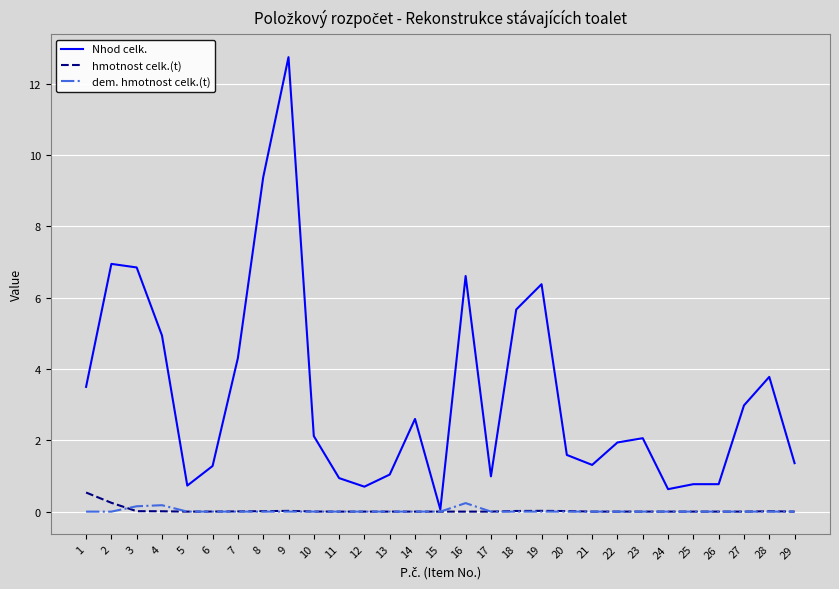

What is the total value across all series at 1?

4.0